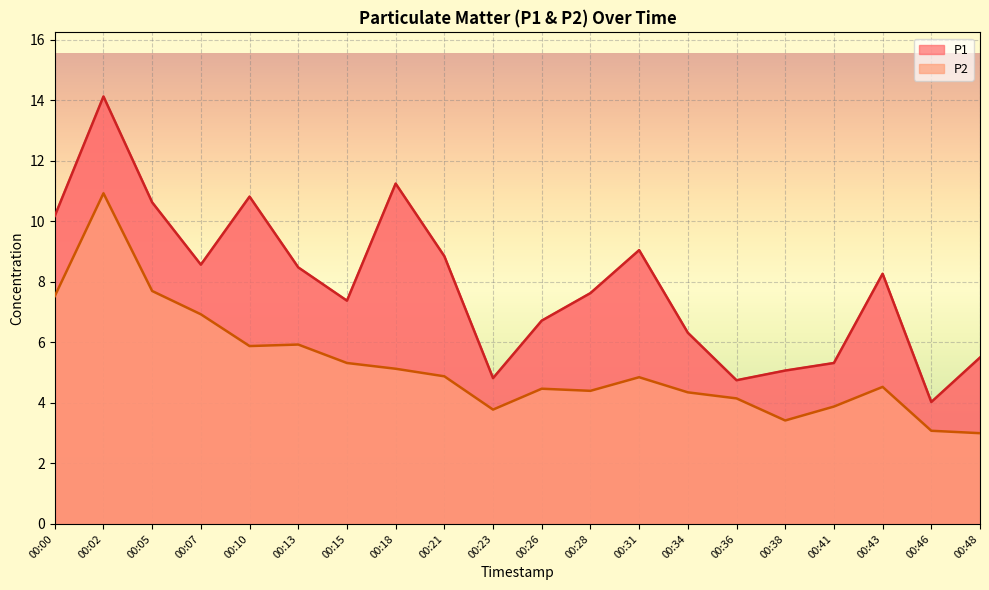

The P2 series shows 4.8 at 00:46. True or false?

False